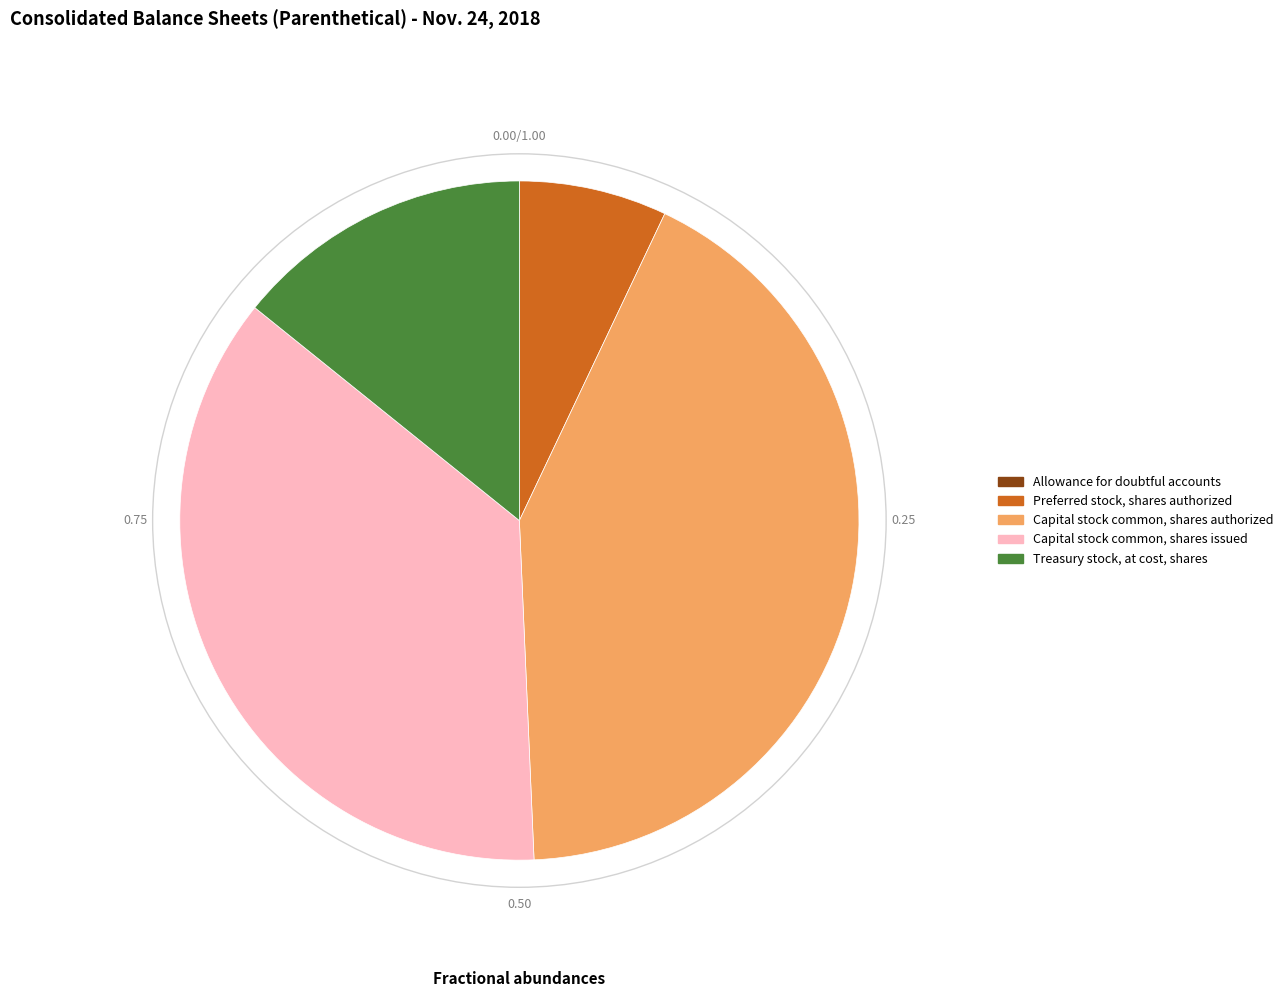

Is there any slice that represents more than half of the pie?

No